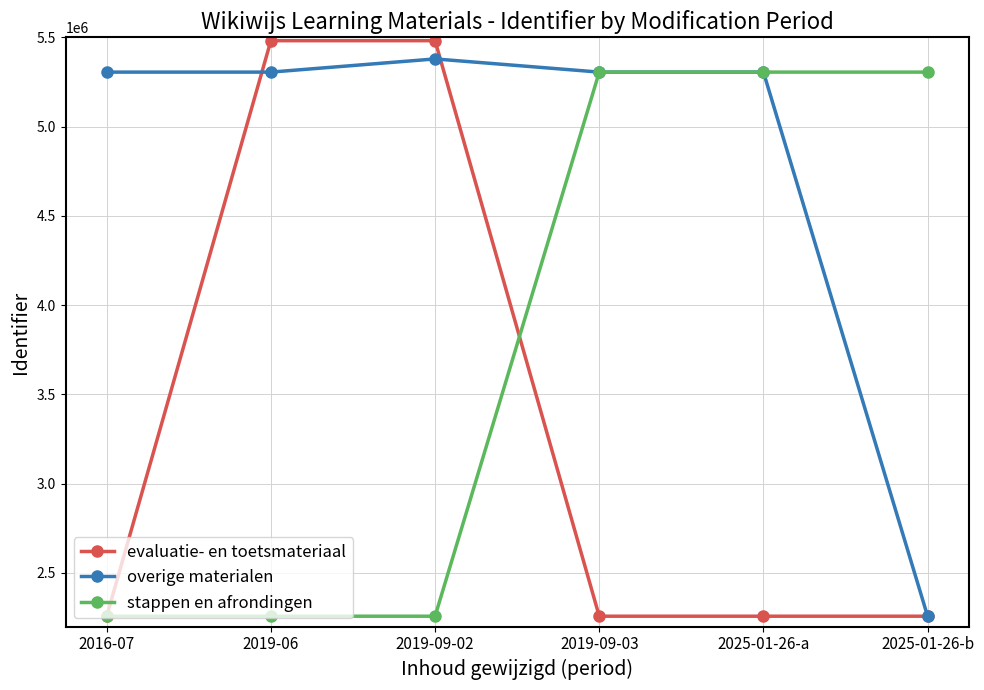

Is this an area chart (filled region under the line)?

No